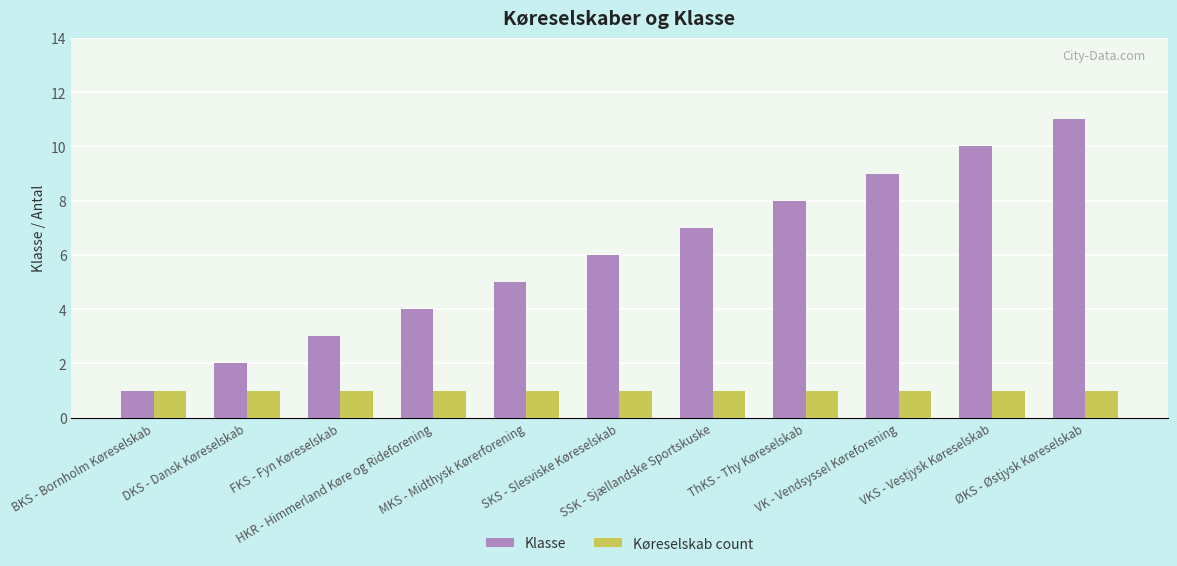

Reading right to left, transcribe all the data shown in this chart.

Klasse: ØKS - Østjysk Køreselskab=11	VKS - Vestjysk Køreselskab=10	VK - Vendsyssel Køreforening=9	ThKS - Thy Køreselskab=8	SSK - Sjællandske Sportskuske=7	SKS - Slesviske Køreselskab=6	MKS - Midthysk Kørerforening=5	HKR - Himmerland Køre og Rideforening=4	FKS - Fyn Køreselskab=3	DKS - Dansk Køreselskab=2	BKS - Bornholm Køreselskab=1
Køreselskab count: ØKS - Østjysk Køreselskab=1	VKS - Vestjysk Køreselskab=1	VK - Vendsyssel Køreforening=1	ThKS - Thy Køreselskab=1	SSK - Sjællandske Sportskuske=1	SKS - Slesviske Køreselskab=1	MKS - Midthysk Kørerforening=1	HKR - Himmerland Køre og Rideforening=1	FKS - Fyn Køreselskab=1	DKS - Dansk Køreselskab=1	BKS - Bornholm Køreselskab=1